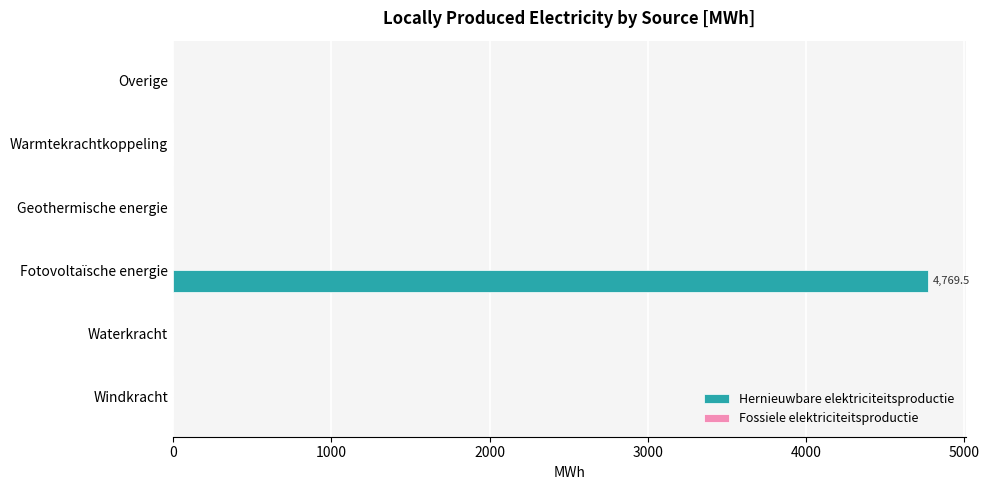

Reading bottom to top, what are all the values shown in this chart?

Windkracht=0.0	Waterkracht=0.0	Fotovoltaïsche energie=4769.5	Geothermische energie=0.0	Warmtekrachtkoppeling=0.0	Overige=0.0